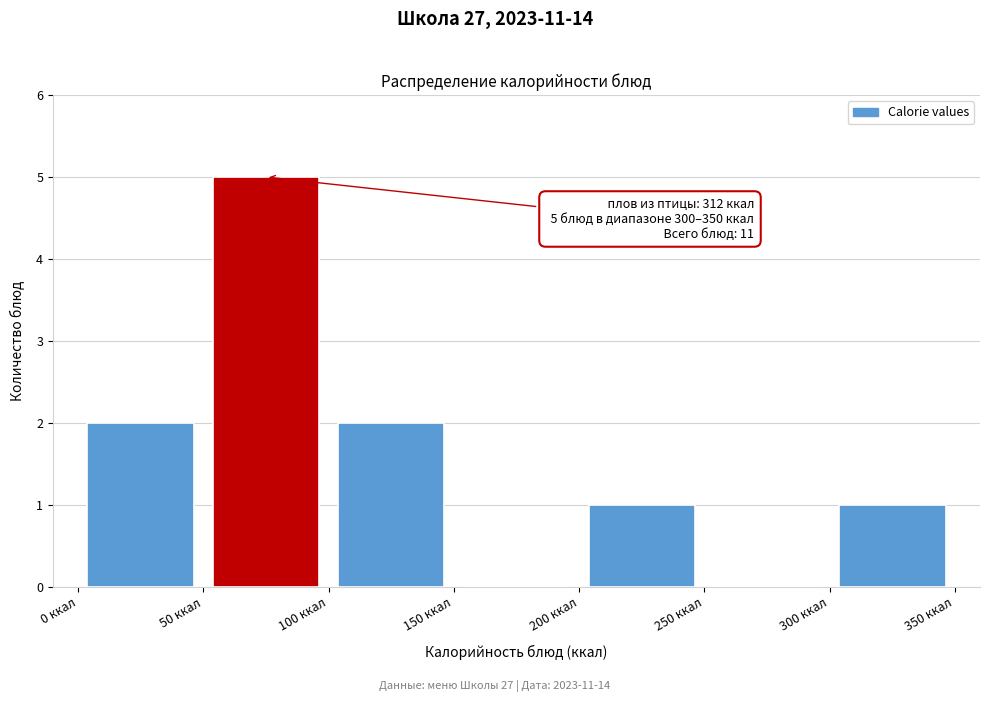

Over which range of the x-axis is the bar tallest?

50 to 100